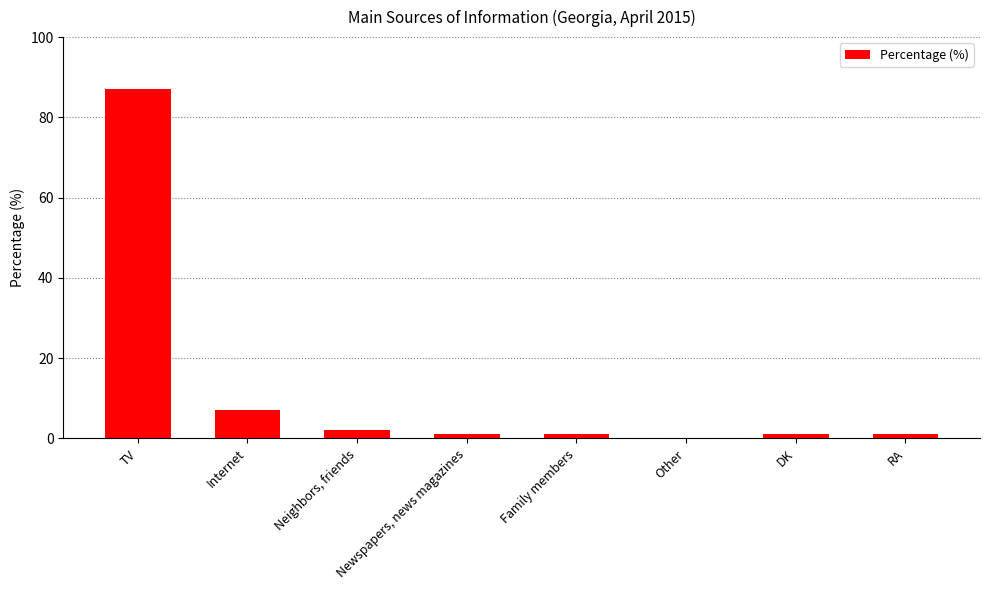

What is the sum of the values at Neighbors, friends and Internet?

9